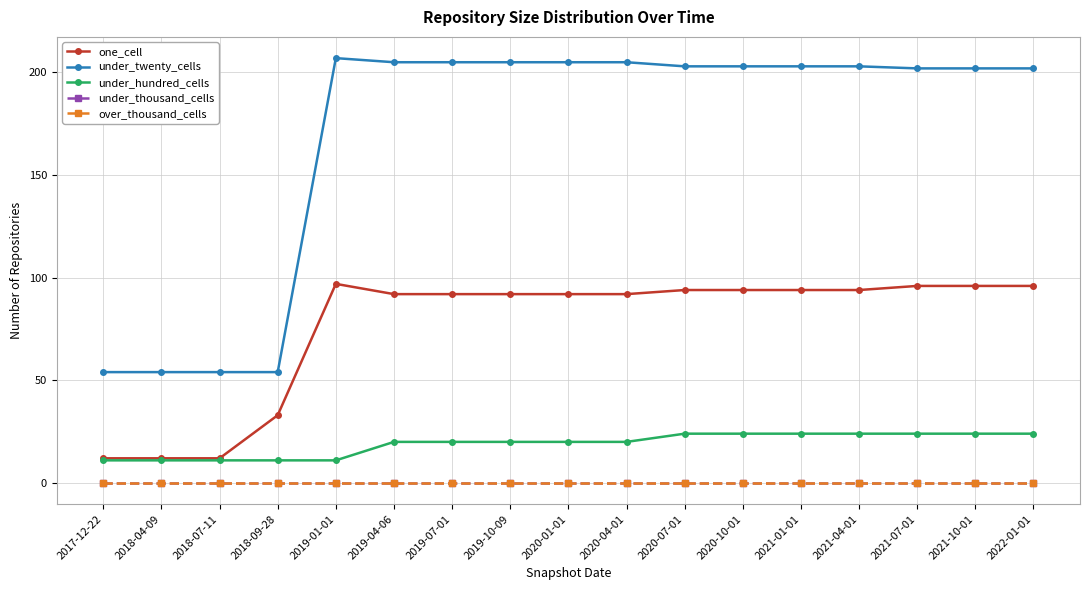

Is it true that one_cell equals 94 at 2020-07-01?

True